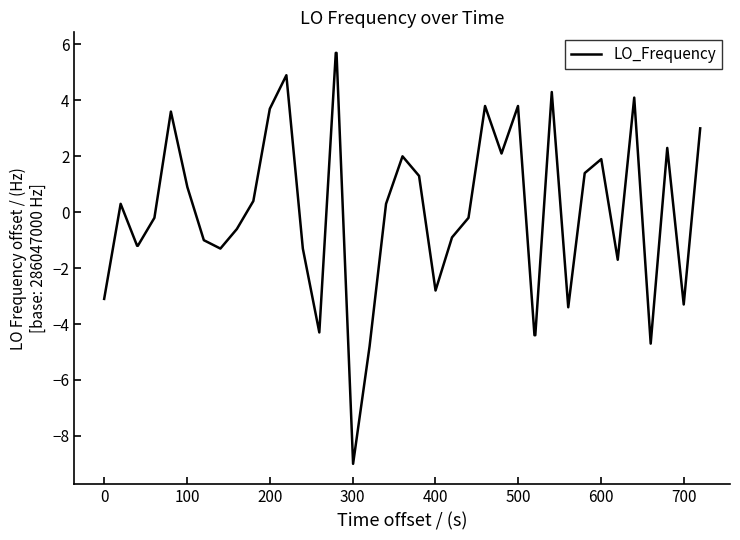

What is the difference between the maximum and minimum values?

14.7